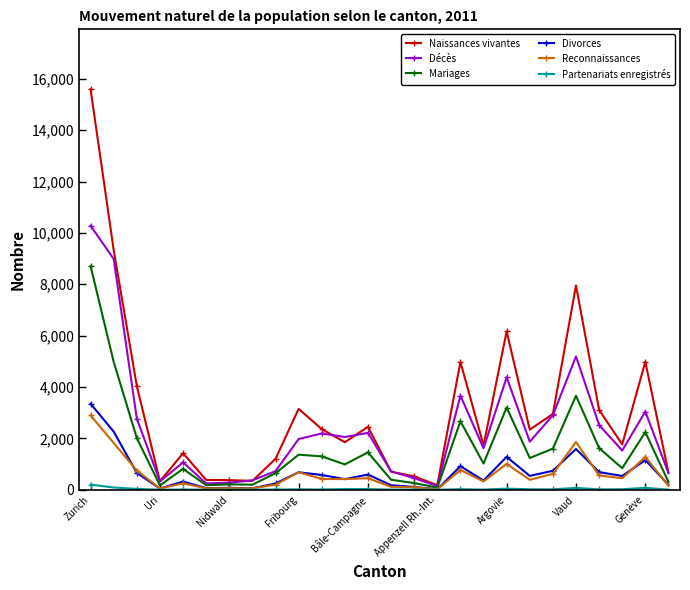

Which series has the largest total across all categories?

Naissances vivantes